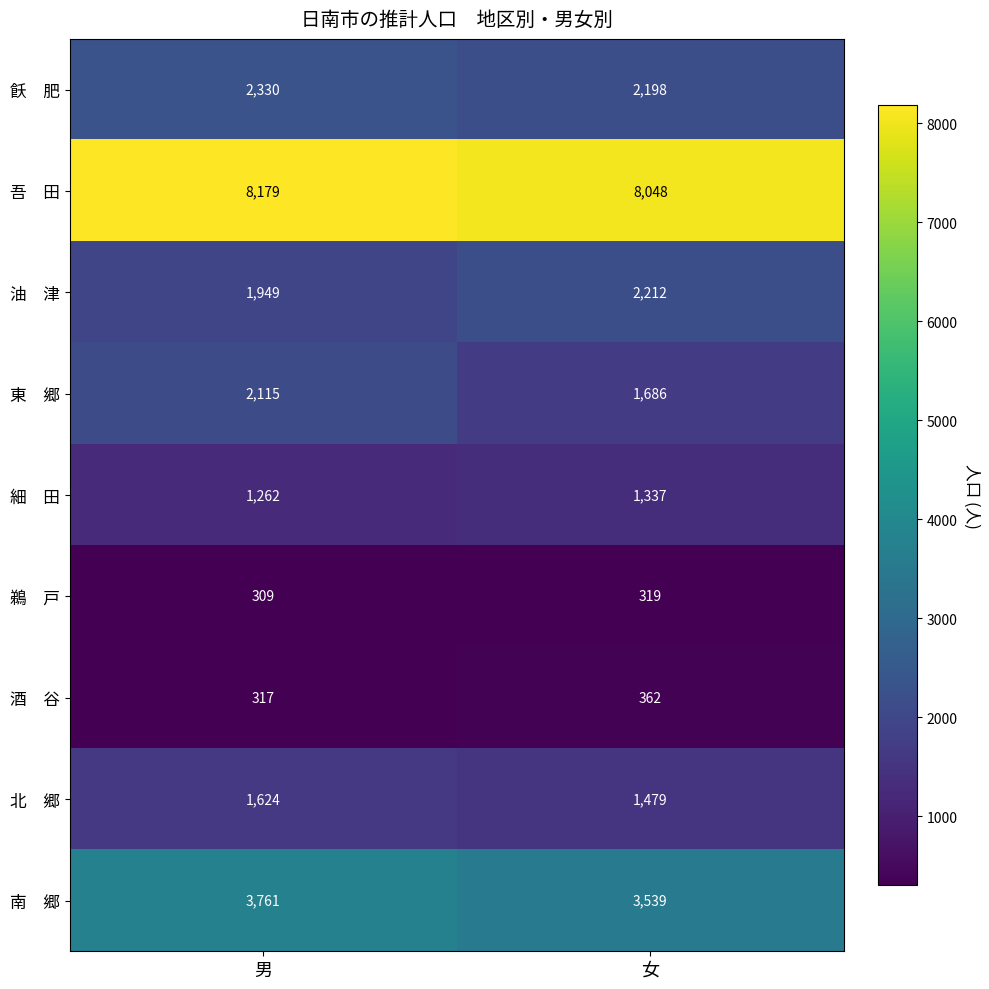

Which category has the lowest value across all series?

男